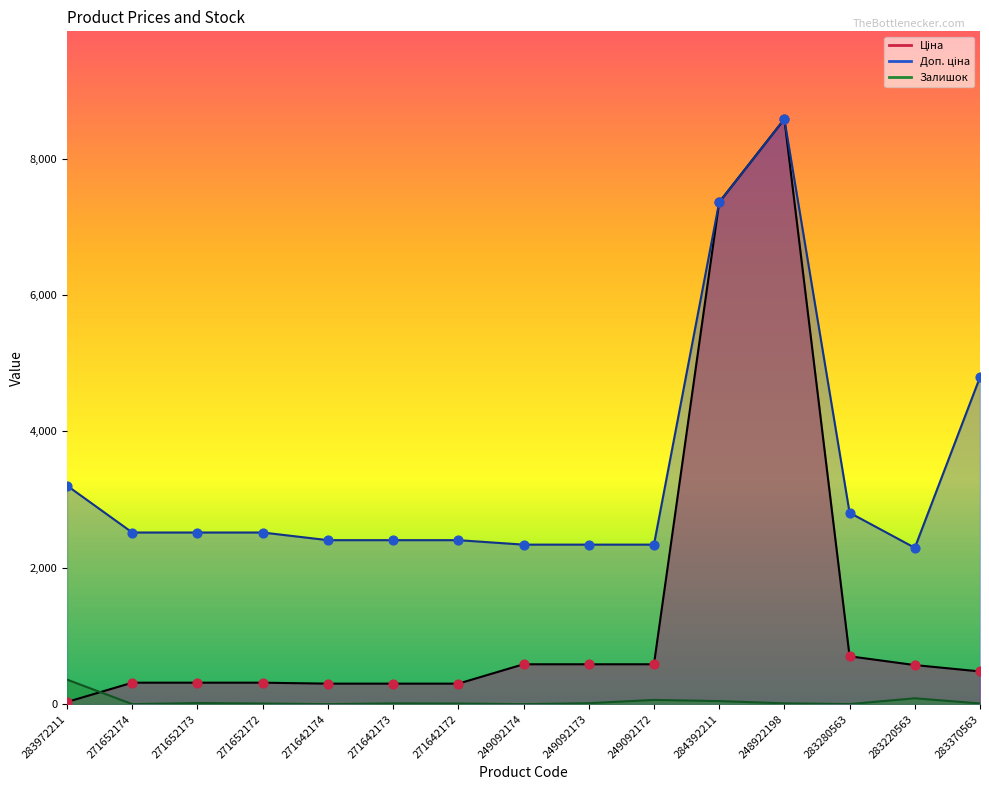

Which series reaches the minimum Y coordinate?

Залишок